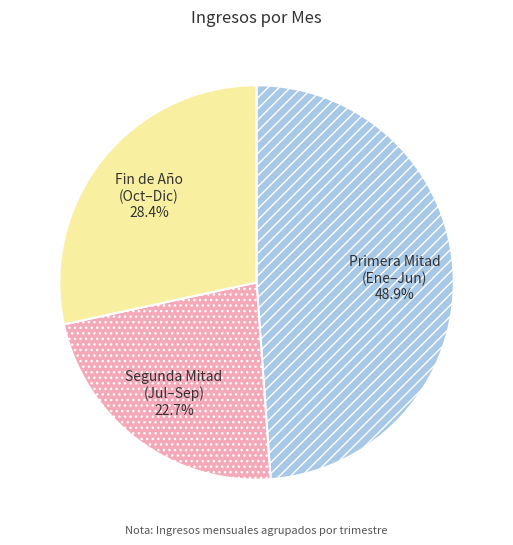

Does Primera Mitad (Ene–Jun) represent more than half of the total?

No